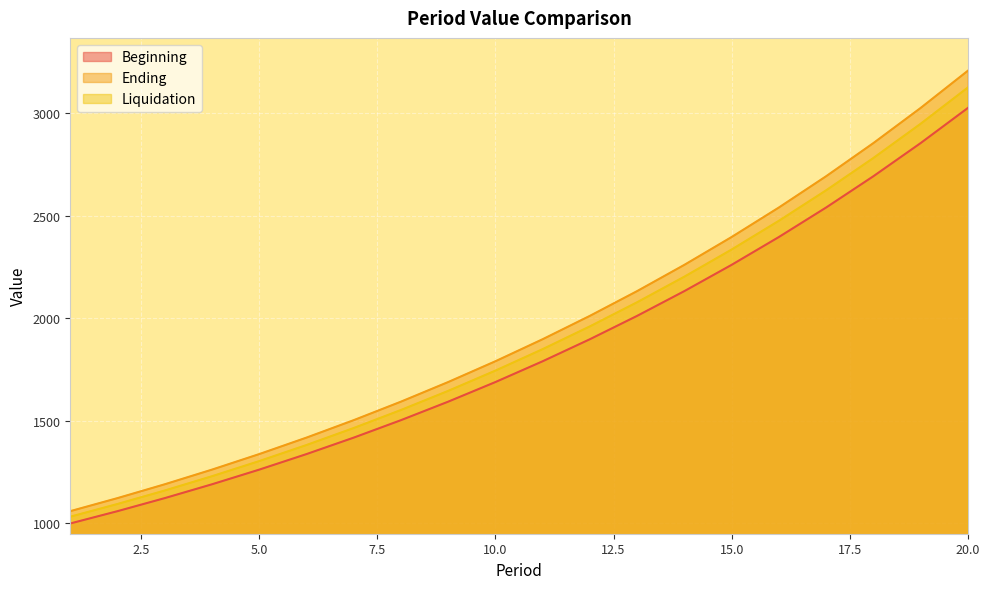

How many values in the Ending series are below 1898?

10